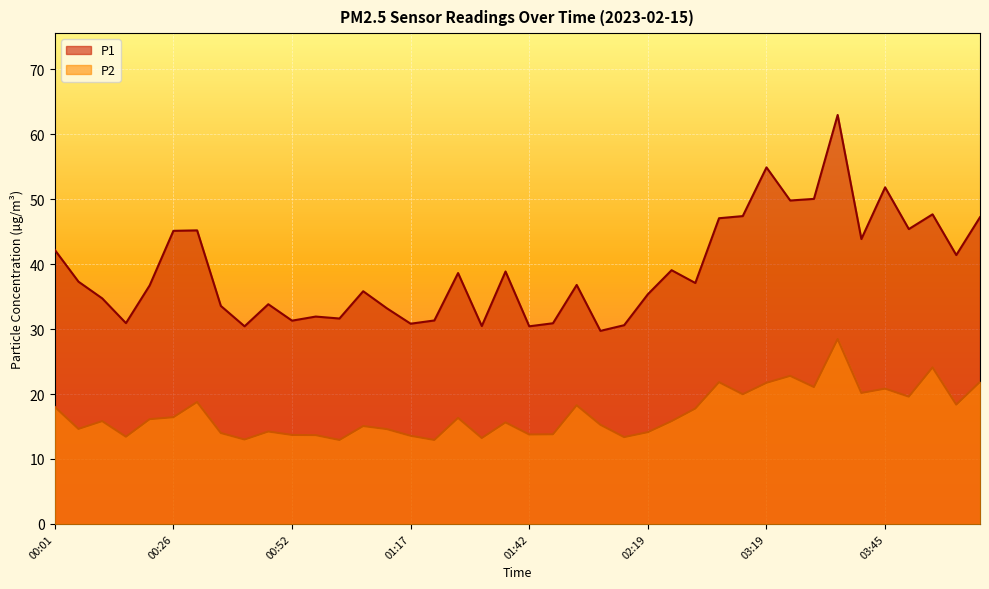

Where does the P1 series first go above 37?

00:01